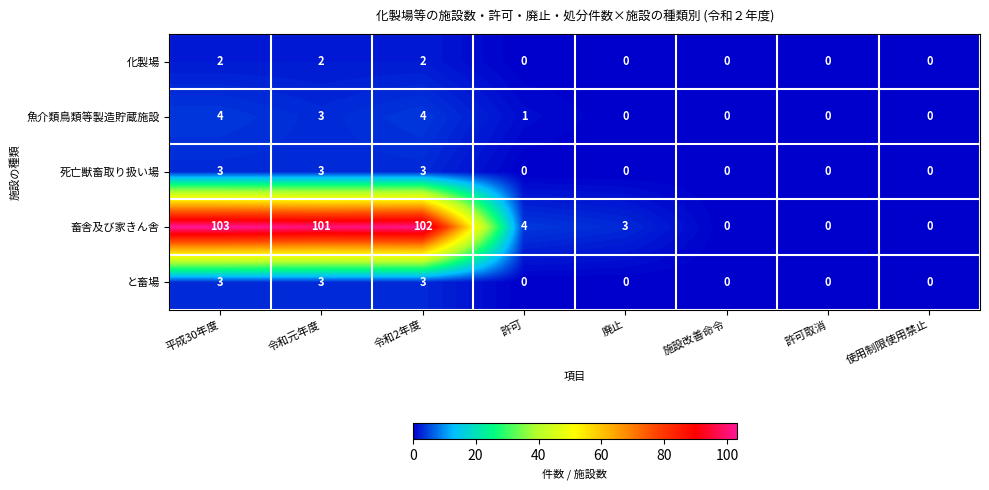

What is the maximum value for 死亡獣畜取り扱い場?

3